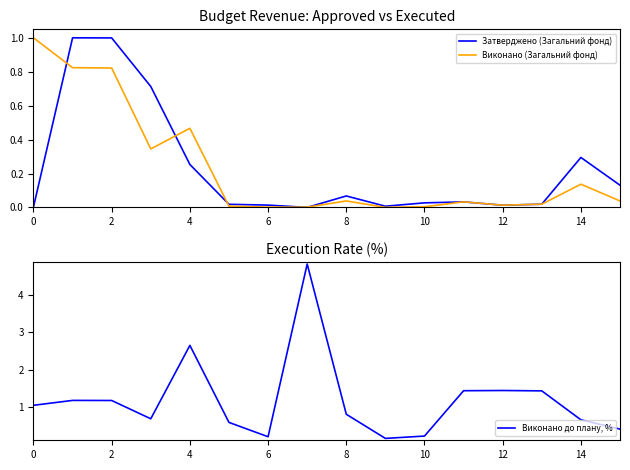

What is the sum of all Виконано до плану, % values?

19.1